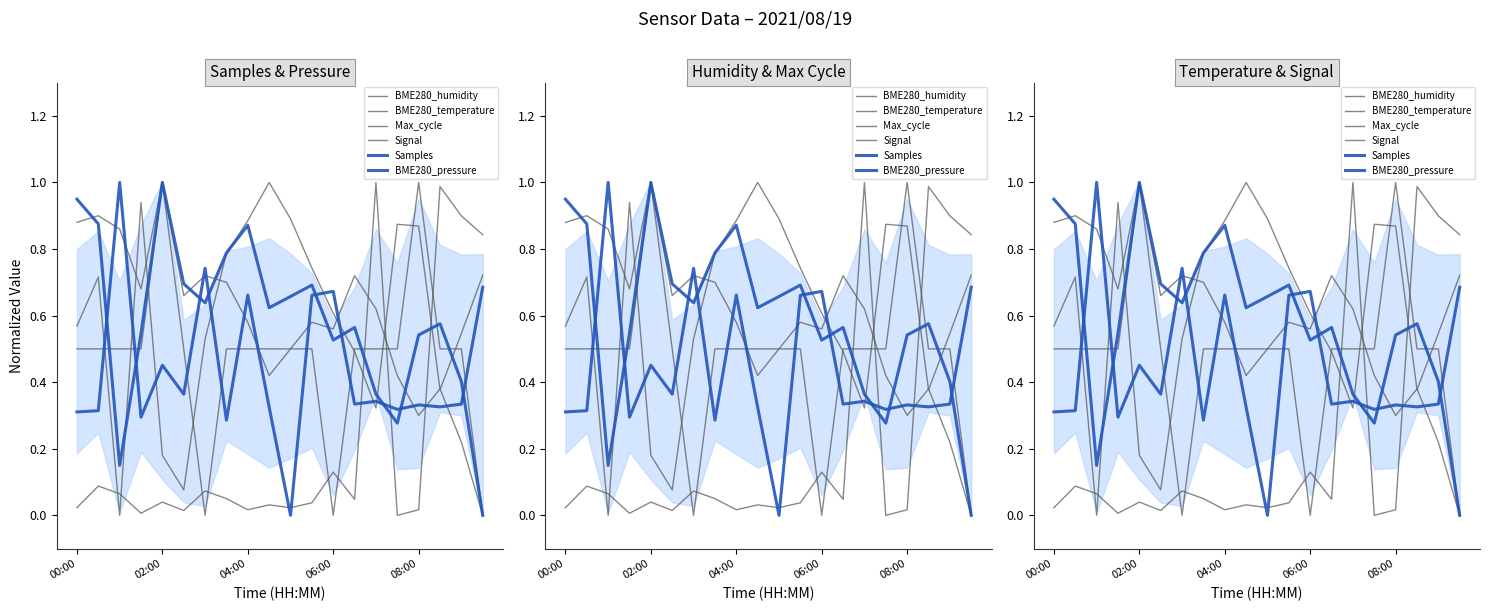

How many positive values does the Signal series have?

17